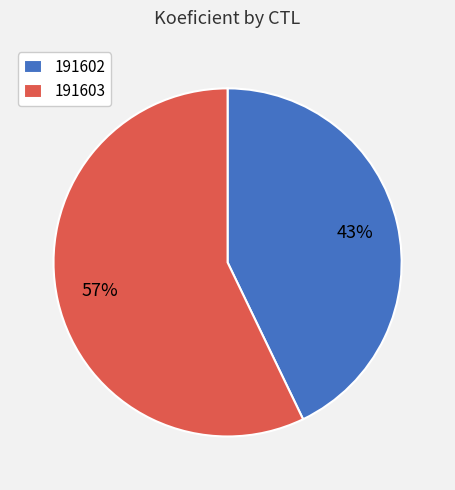

Rank the categories by value from lowest to highest.

191602, 191603